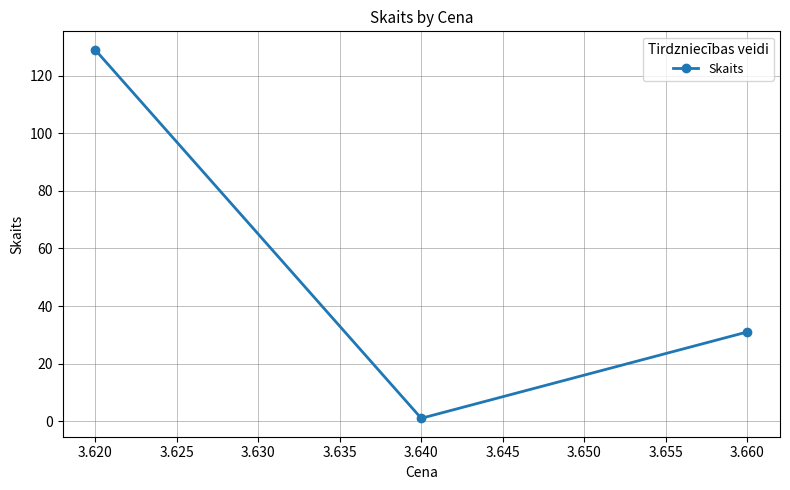

Does the chart have visible grid lines?

Yes